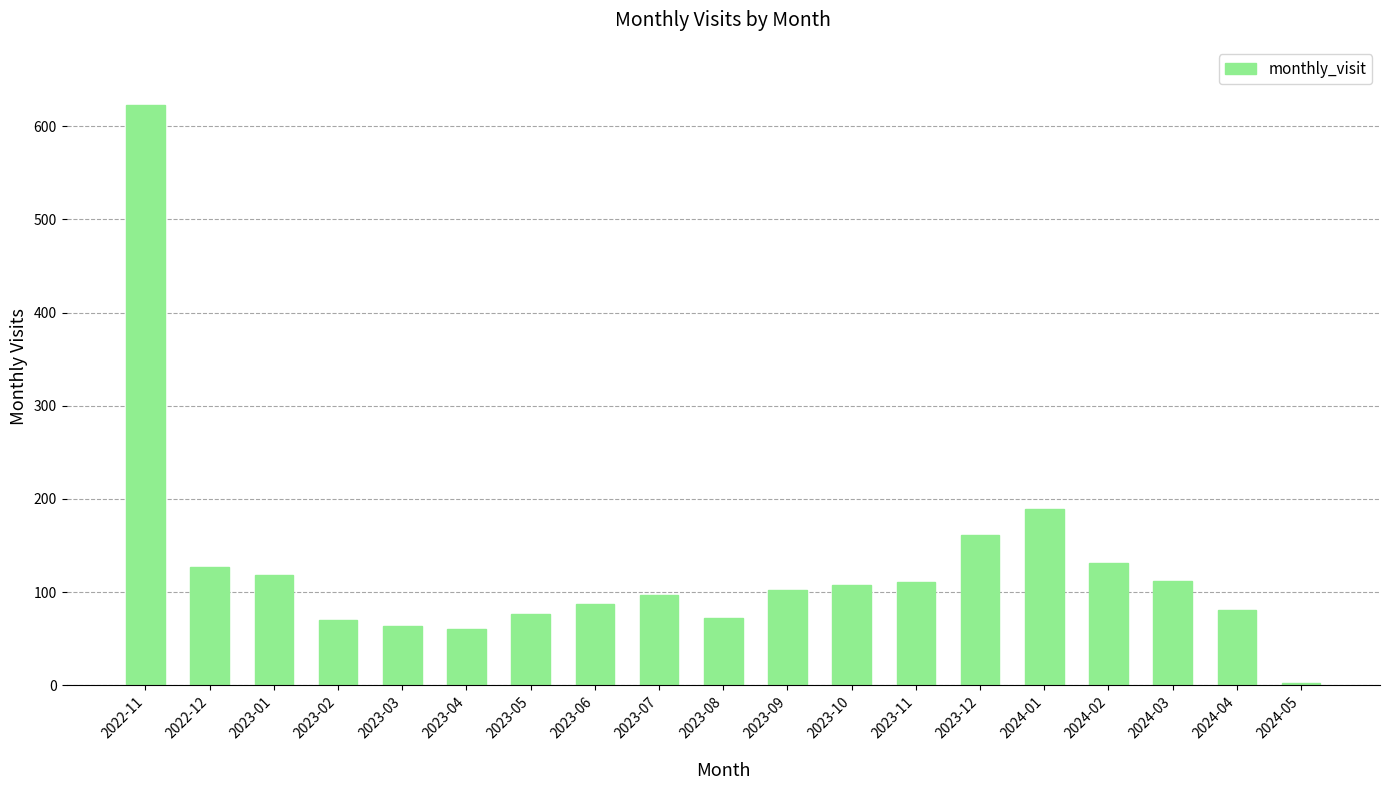

What is the greatest value displayed?

623